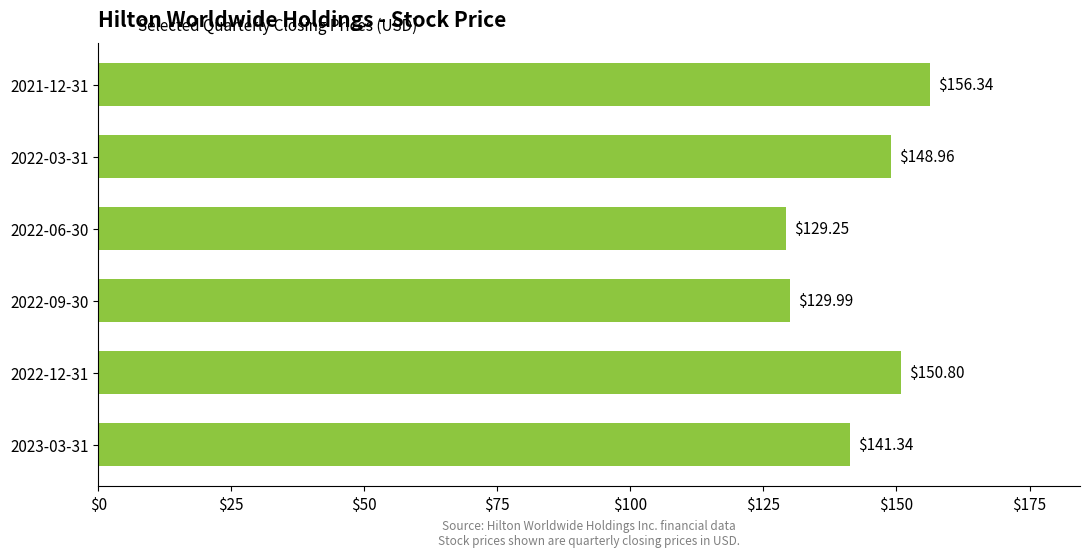

What is the difference between the maximum and minimum values?

27.1